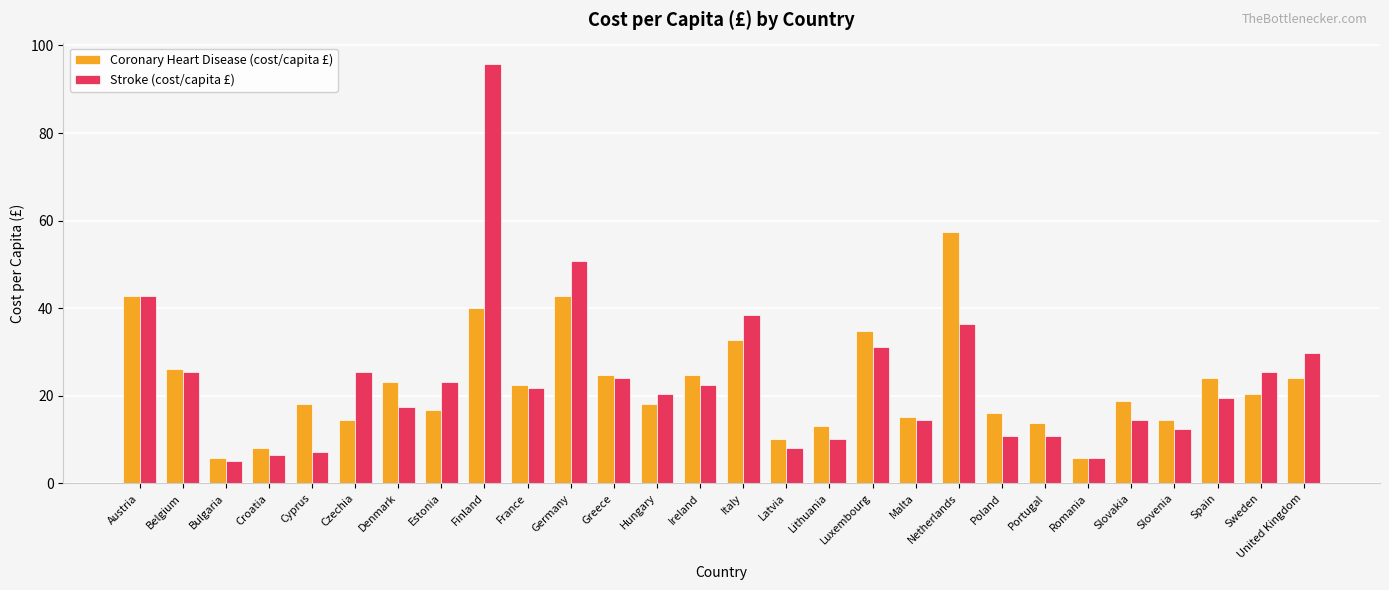

Reading right to left, extract all data points from this chart.

Coronary Heart Disease (cost/capita £): United Kingdom=24.0	Sweden=20.3	Spain=24.0	Slovenia=14.5	Slovakia=18.9	Romania=5.8	Portugal=13.8	Poland=16.0	Netherlands=57.4	Malta=15.2	Luxembourg=34.9	Lithuania=13.1	Latvia=10.2	Italy=32.7	Ireland=24.7	Hungary=18.2	Greece=24.7	Germany=42.8	France=22.5	Finland=39.9	Estonia=16.7	Denmark=23.2	Czechia=14.5	Cyprus=18.2	Croatia=8.0	Bulgaria=5.8	Belgium=26.1	Austria=42.8
Stroke (cost/capita £): United Kingdom=29.8	Sweden=25.4	Spain=19.6	Slovenia=12.3	Slovakia=14.5	Romania=5.8	Portugal=10.9	Poland=10.9	Netherlands=36.3	Malta=14.5	Luxembourg=31.2	Lithuania=10.2	Latvia=8.0	Italy=38.5	Ireland=22.5	Hungary=20.3	Greece=24.0	Germany=50.8	France=21.8	Finland=95.8	Estonia=23.2	Denmark=17.4	Czechia=25.4	Cyprus=7.3	Croatia=6.5	Bulgaria=5.1	Belgium=25.4	Austria=42.8